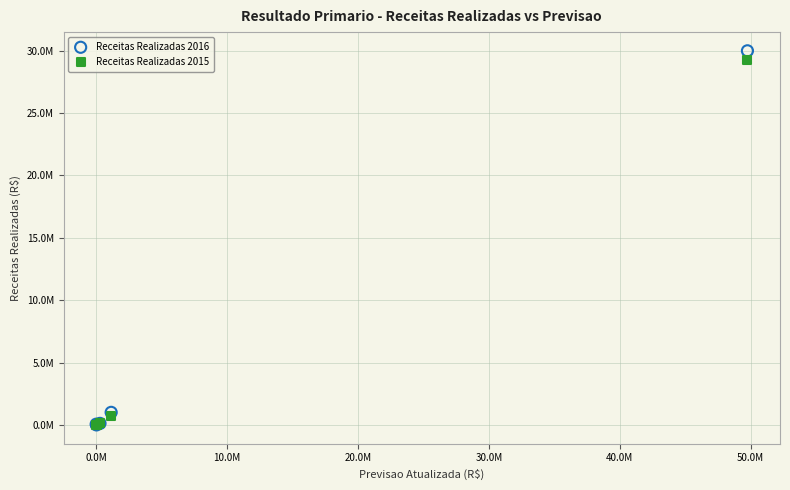

What are all the series names shown in the legend?

Receitas Realizadas 2016, Receitas Realizadas 2015